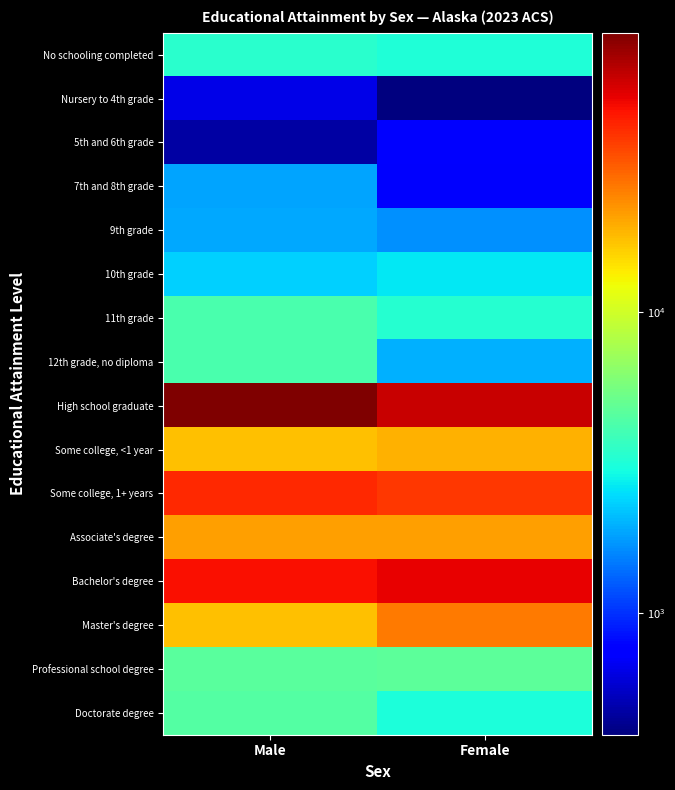

What is the total value across all series at Male?

256519